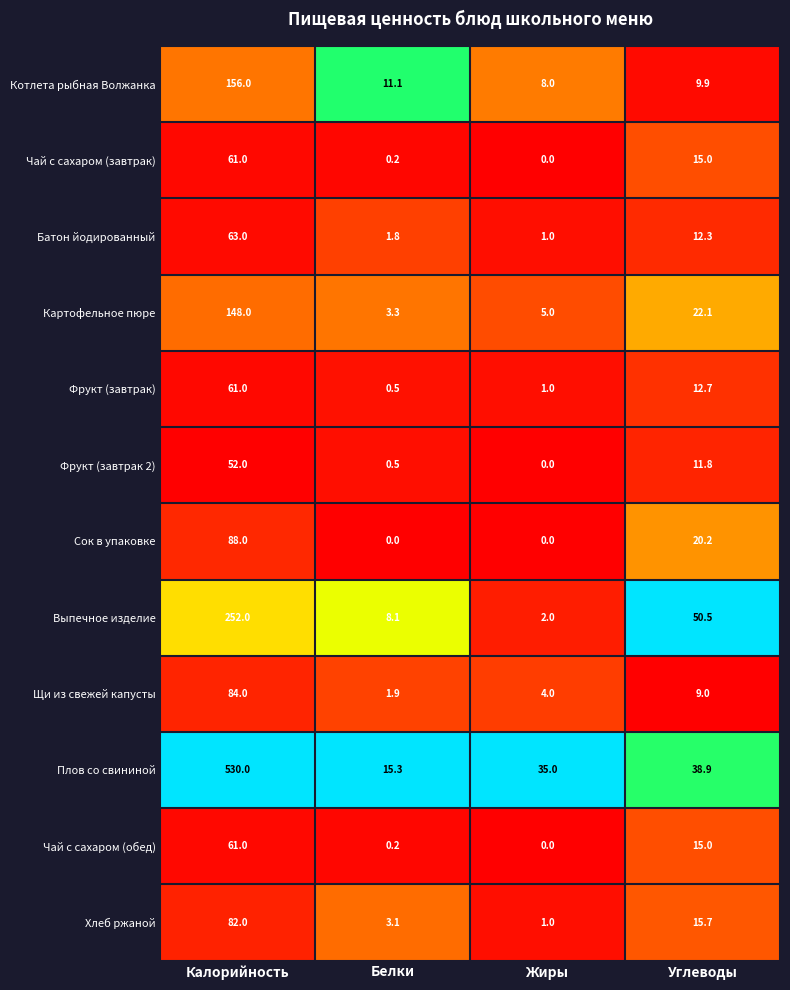

The value of Чай с сахаром (завтрак) at Жиры is -20.2. True or false?

False